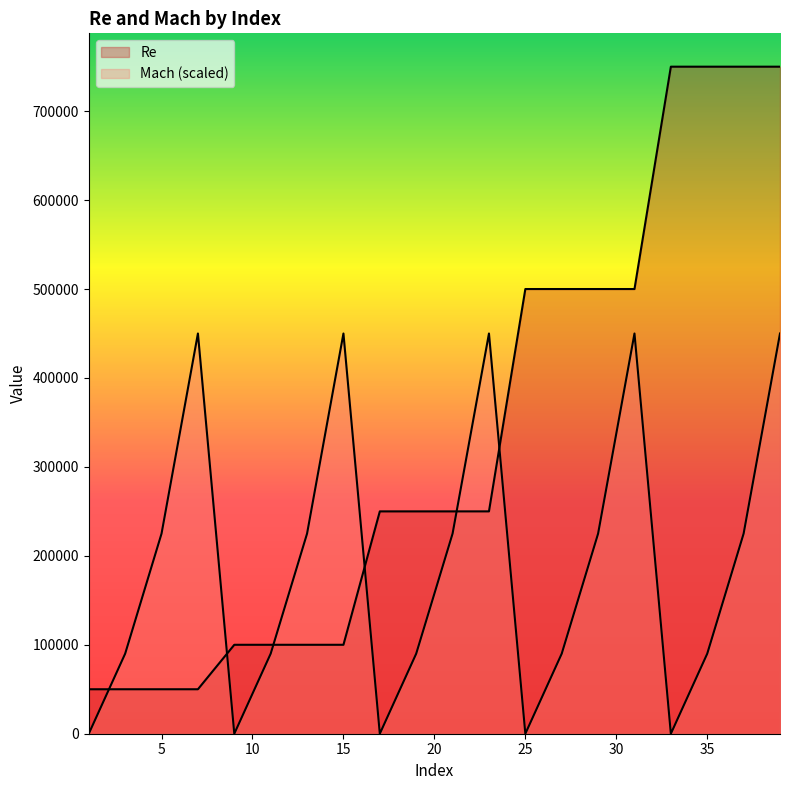

Reading right to left, list all the values displayed in this chart.

Re: 39=750000	37=750000	35=750000	33=750000	31=500000	29=500000	27=500000	25=500000	23=250000	21=250000	19=250000	17=250000	15=100000	13=100000	11=100000	9=100000	7=50000	5=50000	3=50000	1=50000
Mach: 39=450000	37=225000	35=90000	33=0	31=450000	29=225000	27=90000	25=0	23=450000	21=225000	19=90000	17=0	15=450000	13=225000	11=90000	9=0	7=450000	5=225000	3=90000	1=0